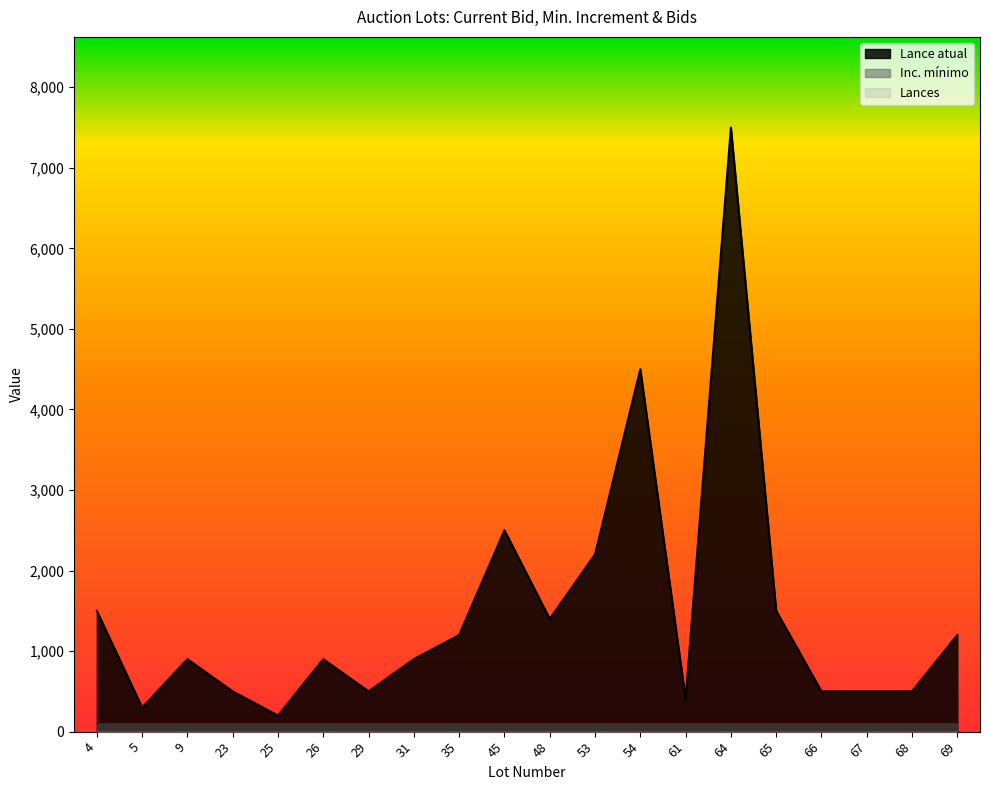

Which label corresponds to the smallest value in the chart?

4